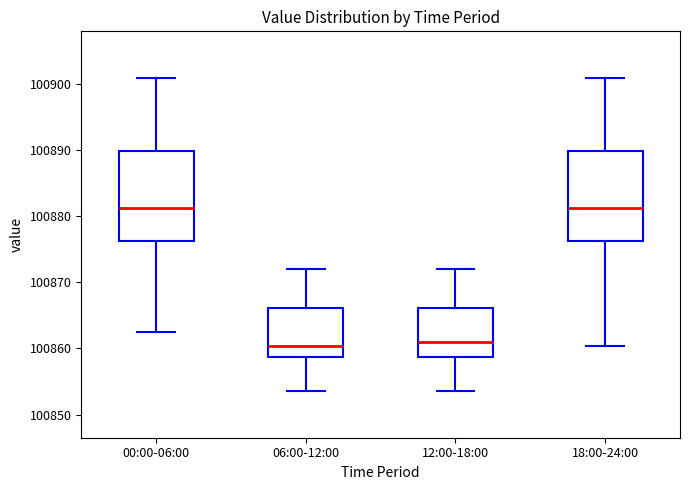

Where does the median line of the box for 12:00-18:00 sit on the y-axis? The values are not printed on the chart, so give them approximately, as read against the axis.

100861